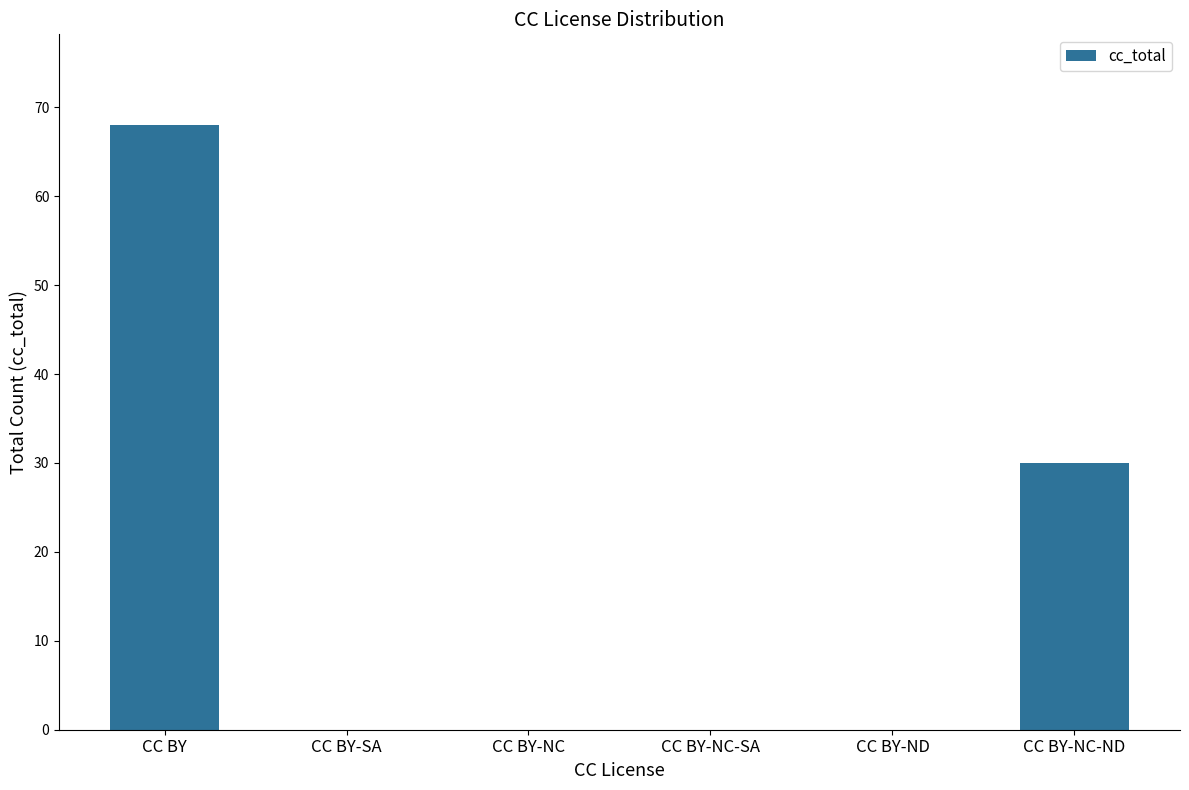

Are the bars horizontal?

No